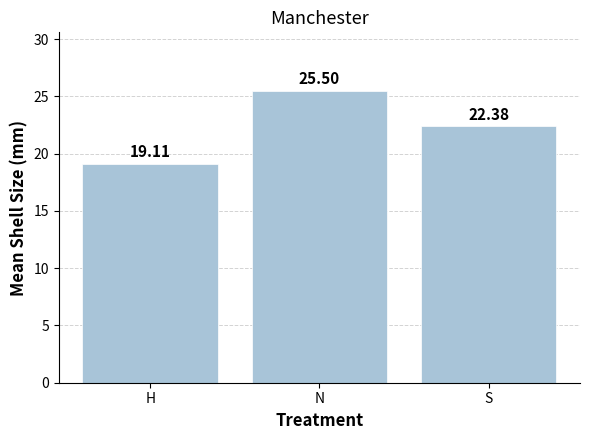

Reading right to left, extract all data points from this chart.

S=22.4	N=25.5	H=19.1